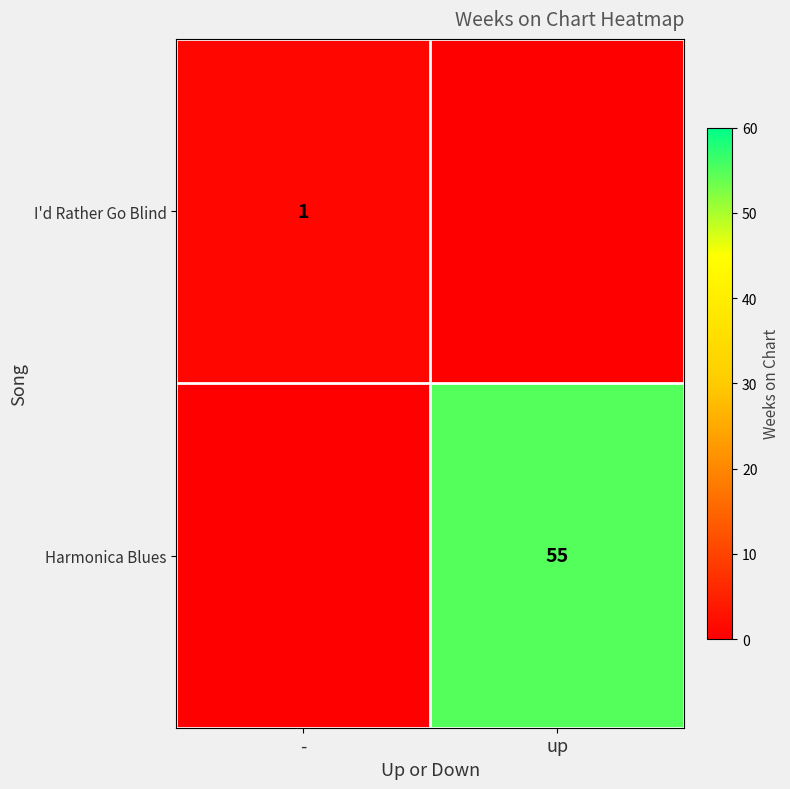

The value of I'd Rather Go Blind at - is 1. True or false?

True